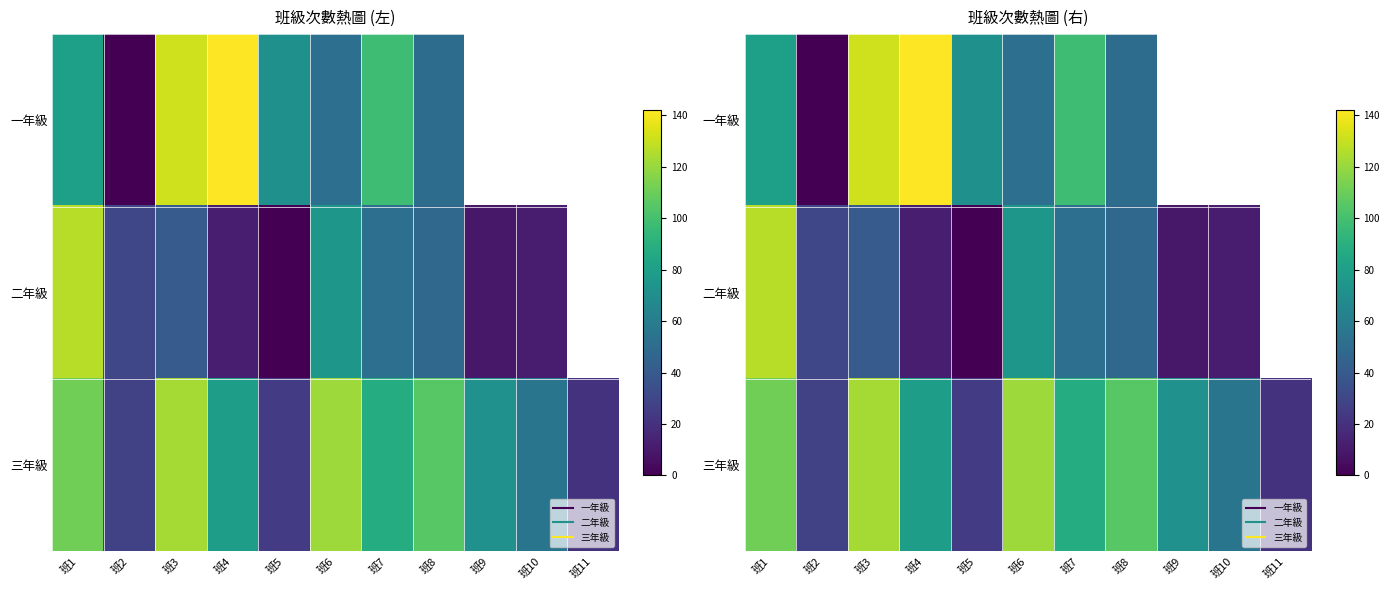

Rank the series by their maximum value, from highest to lowest.

一年級, 二年級, 三年級